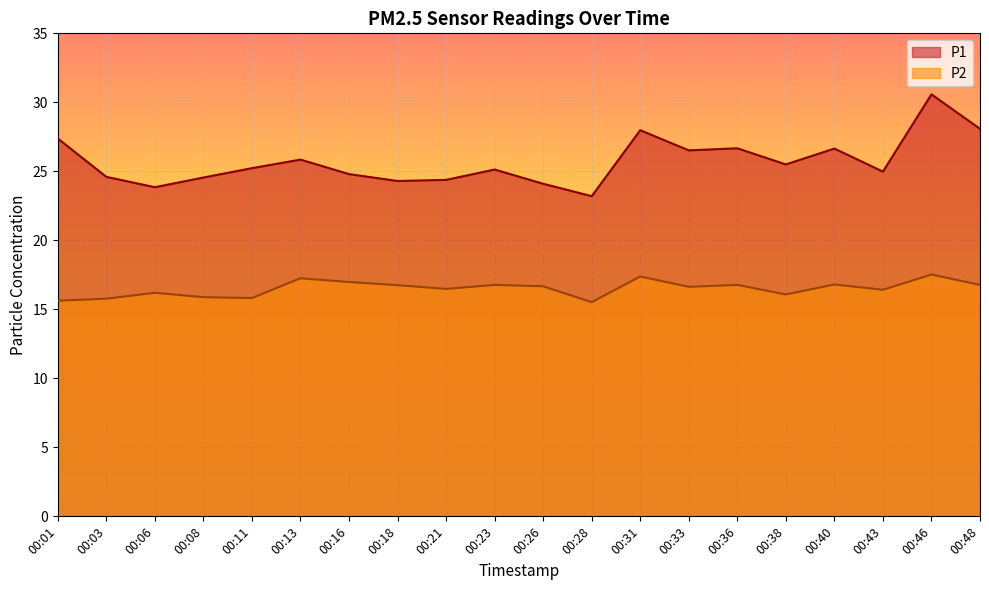

True or false: P2 has a value of 16.1 at 00:38.

True